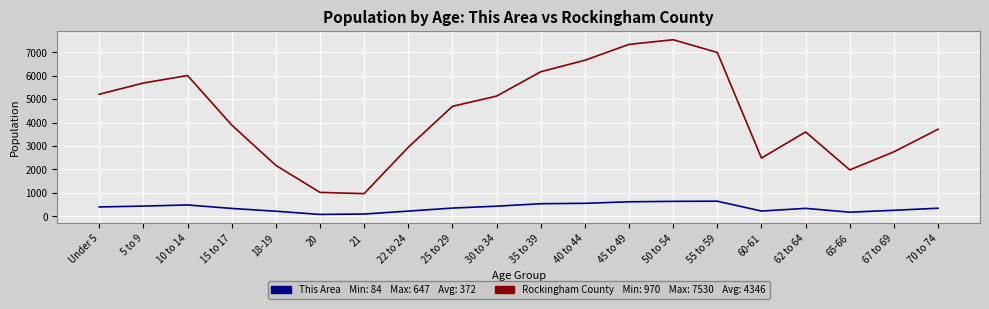

How many series are shown in this chart?

2